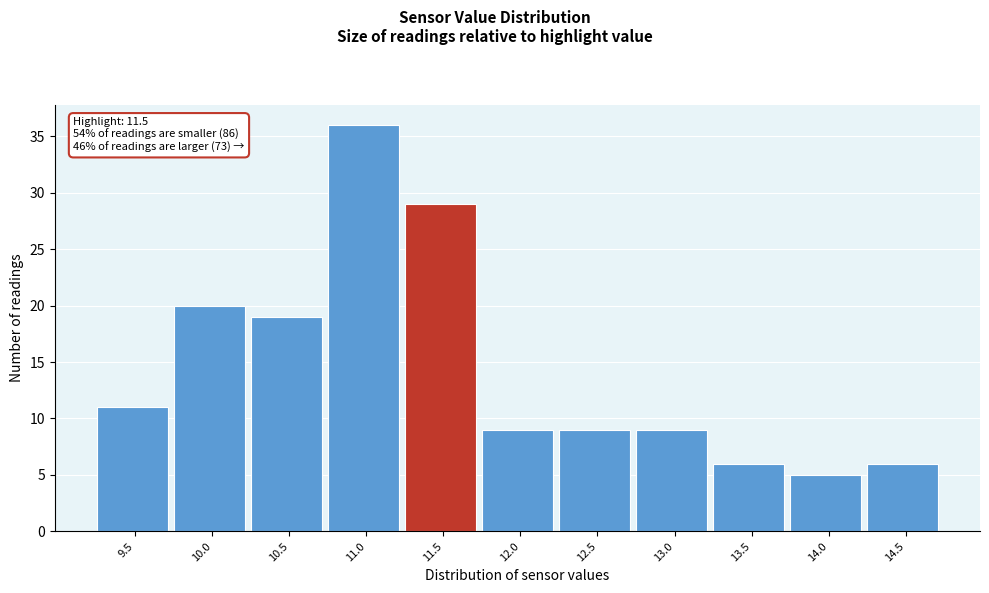

Reading left to right, list all the values displayed in this chart.

11	20	19	36	29	9	9	9	6	5	6